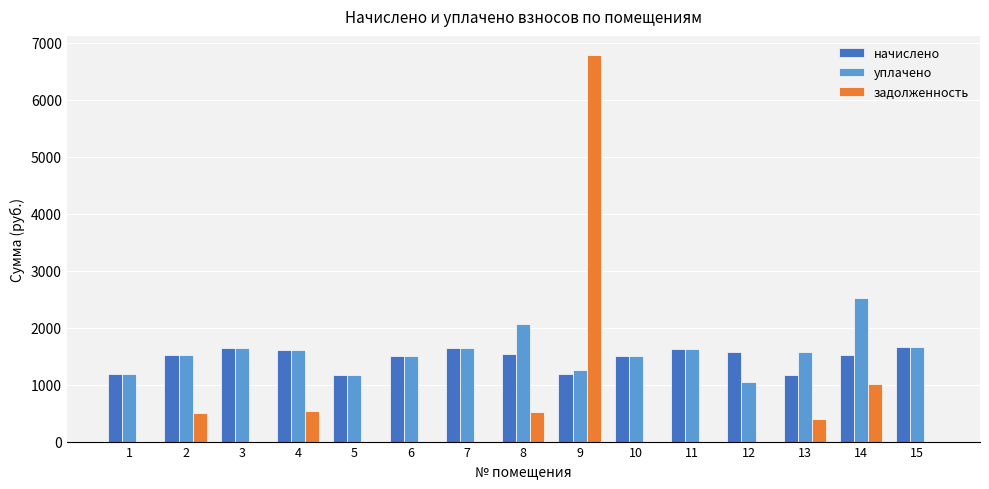

What are all the series names shown in the legend?

начислено, уплачено, задолженность